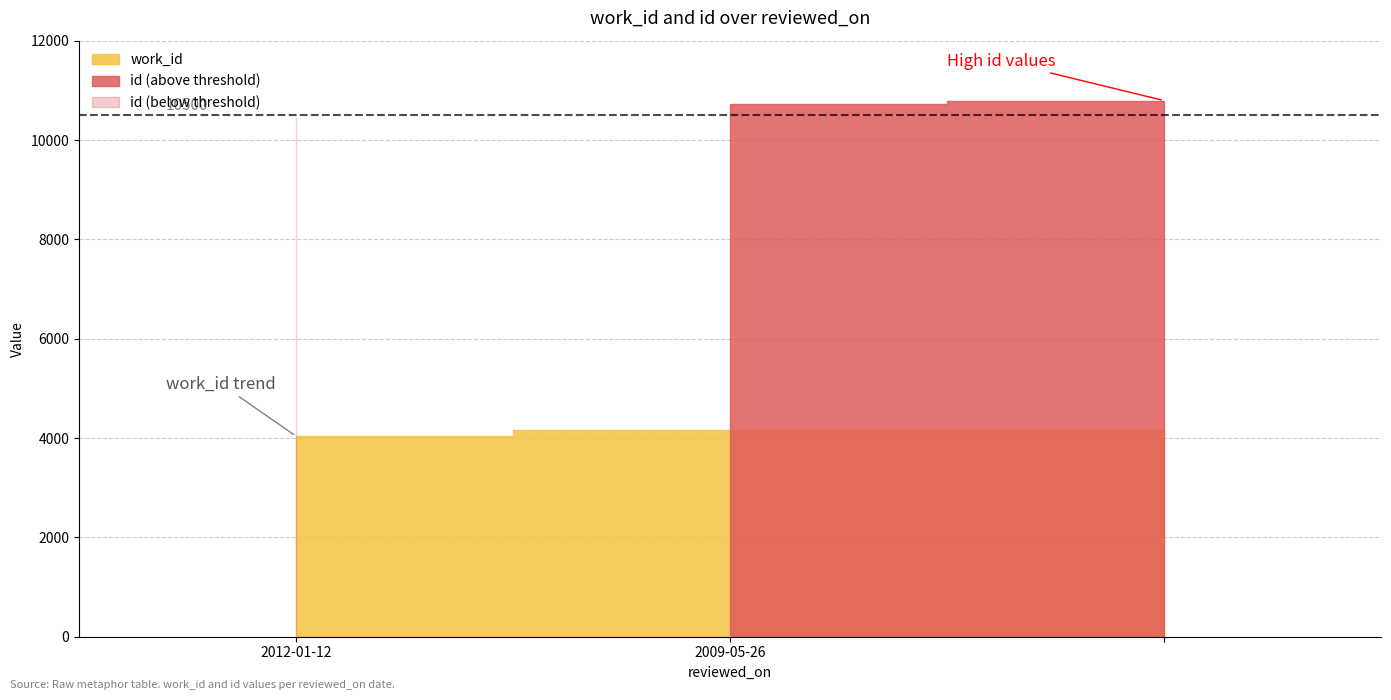

True or false: work_id has a value of 6090 at .

False